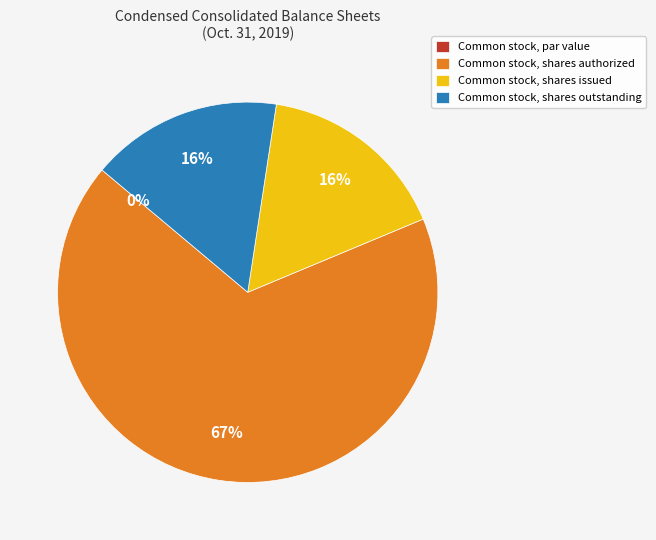

The Common stock, shares authorized slice represents 67% of the pie. True or false?

True